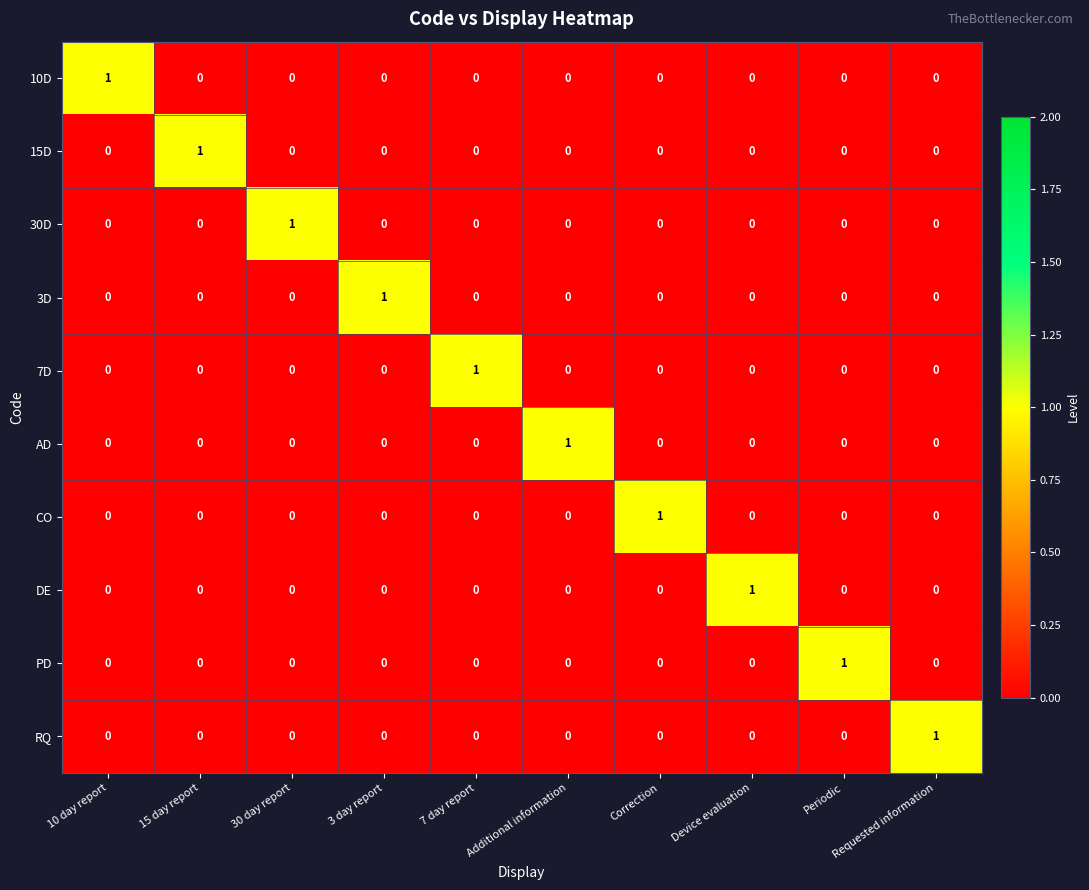

Is it true that CO equals 1 at Correction?

True